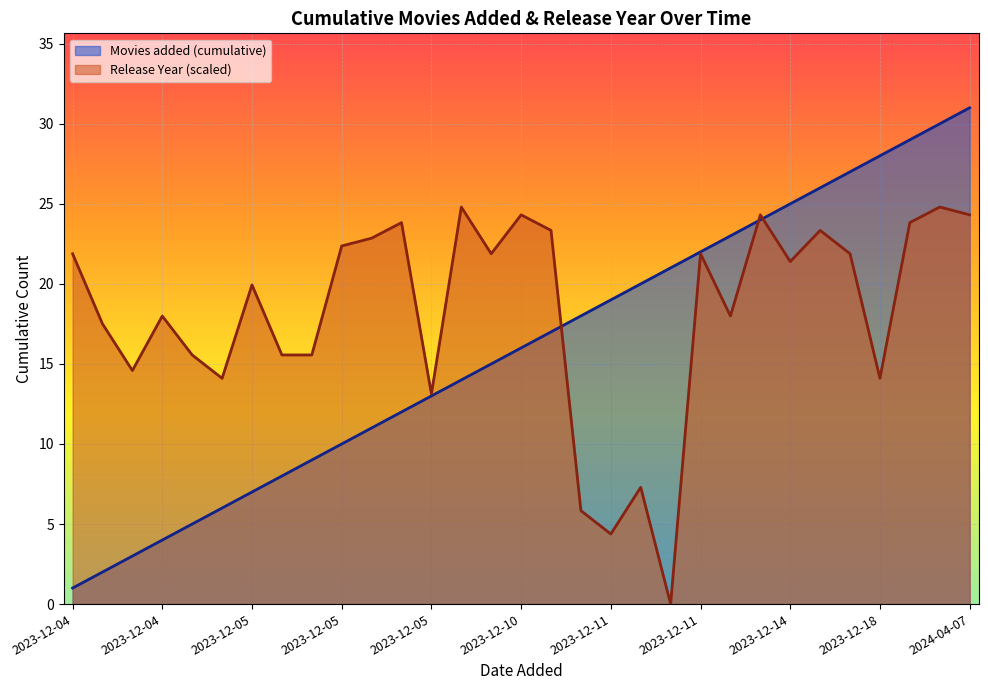

How many distinct data groups are displayed?

2